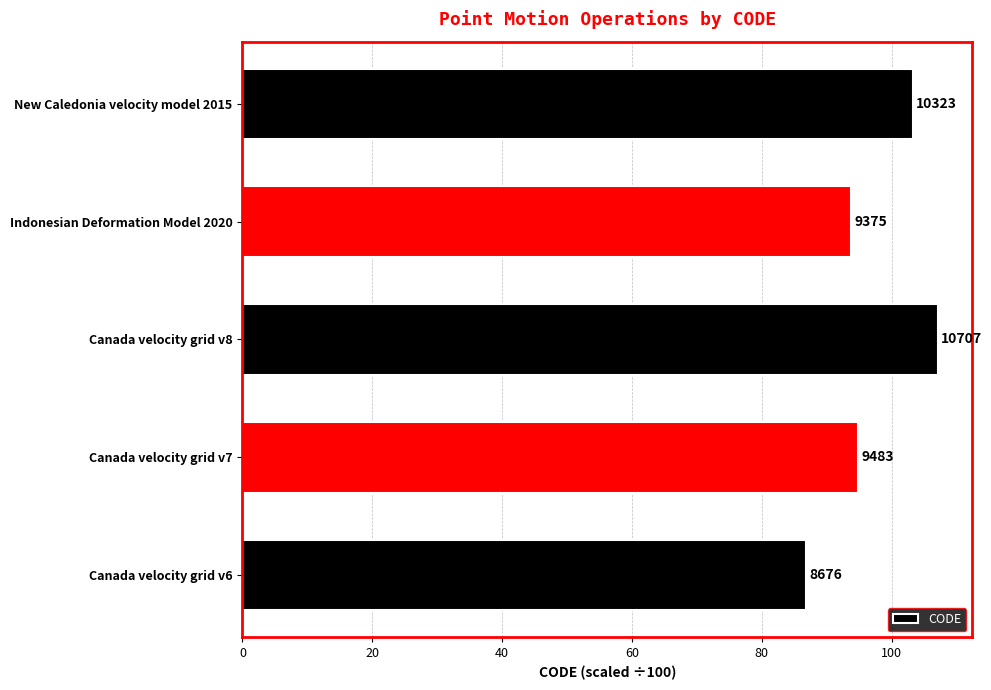

Does the chart contain any negative values?

No